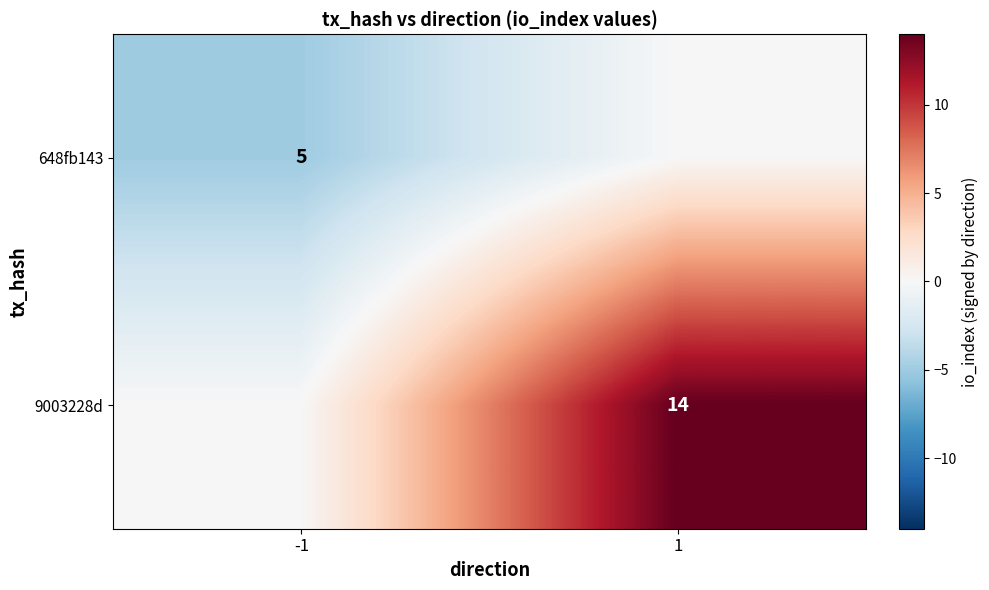

Is it true that 648fb143 equals 8 at -1?

False